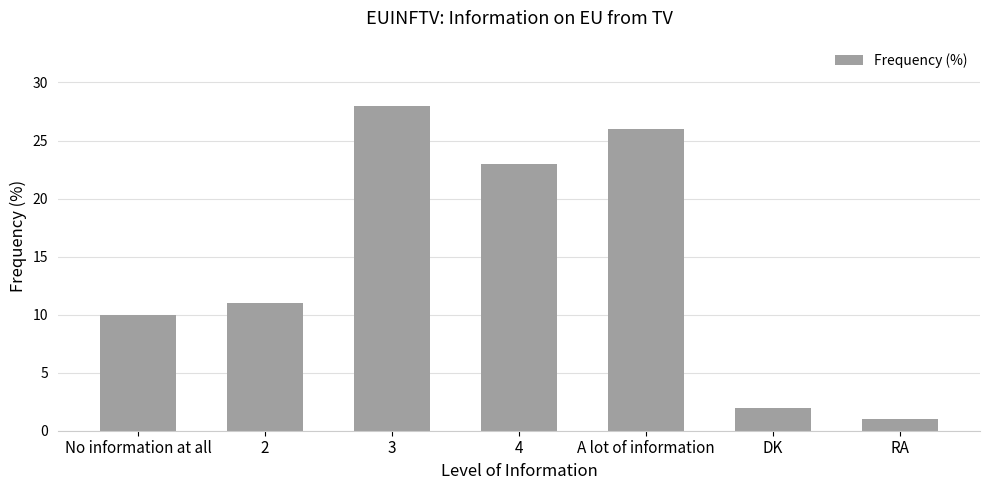

What position from the left is No information at all?

1